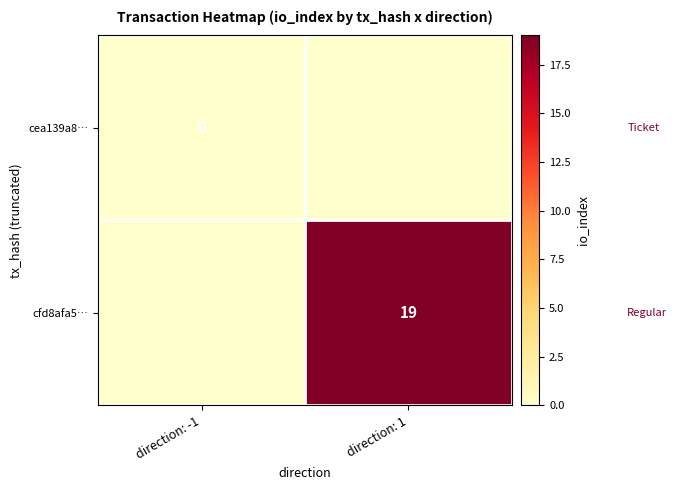

The cfd8afa5… series shows 19 at direction: 1. True or false?

True